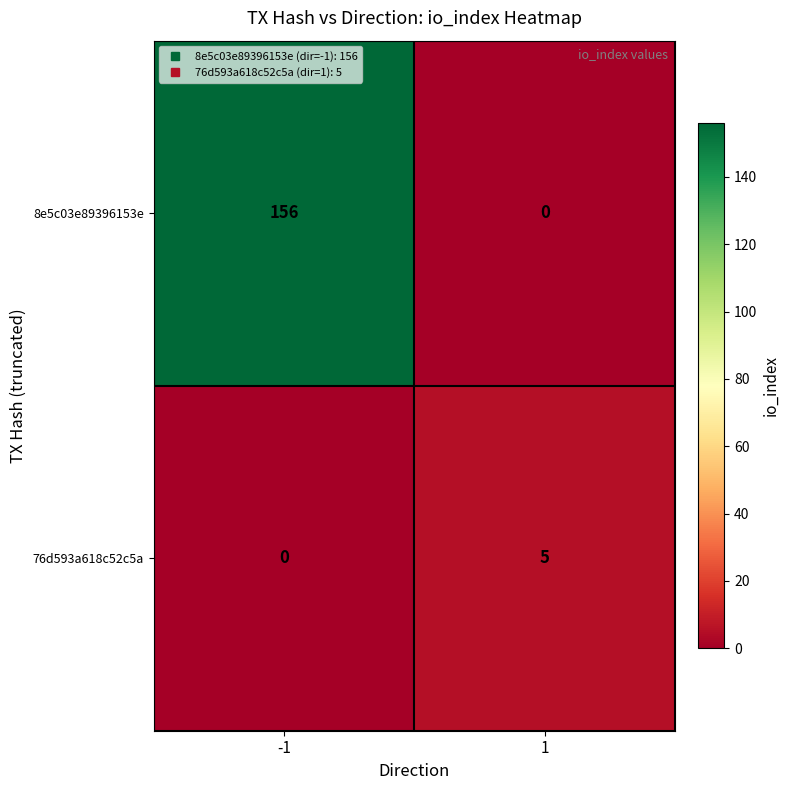

At -1, list the series in order from largest to smallest.

8e5c03e89396153e, 76d593a618c52c5a